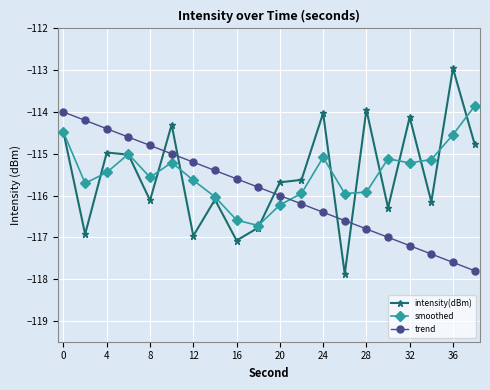

Which series has the widest spread of values?

intensity(dBm)